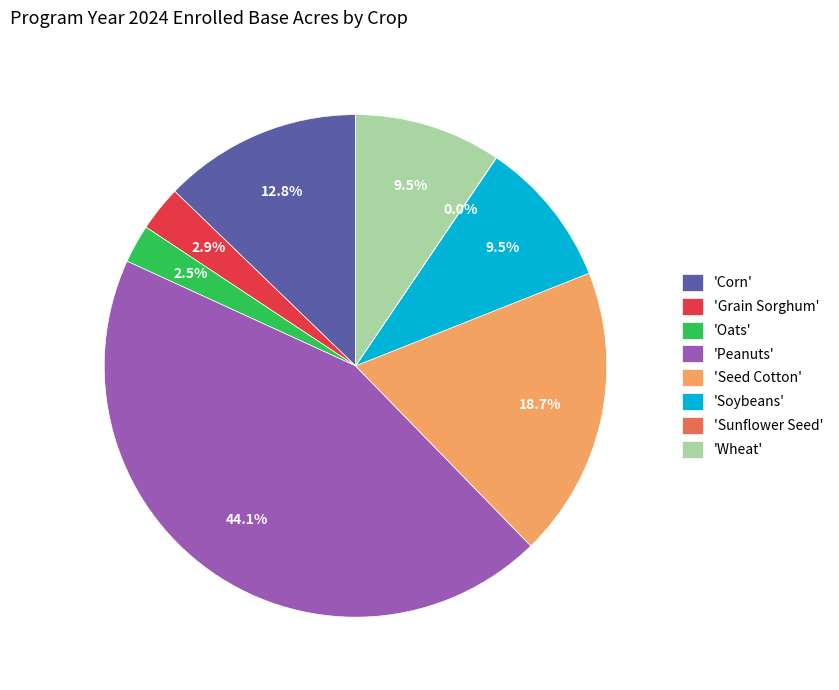

Which category has the biggest portion of the pie?

'Peanuts'